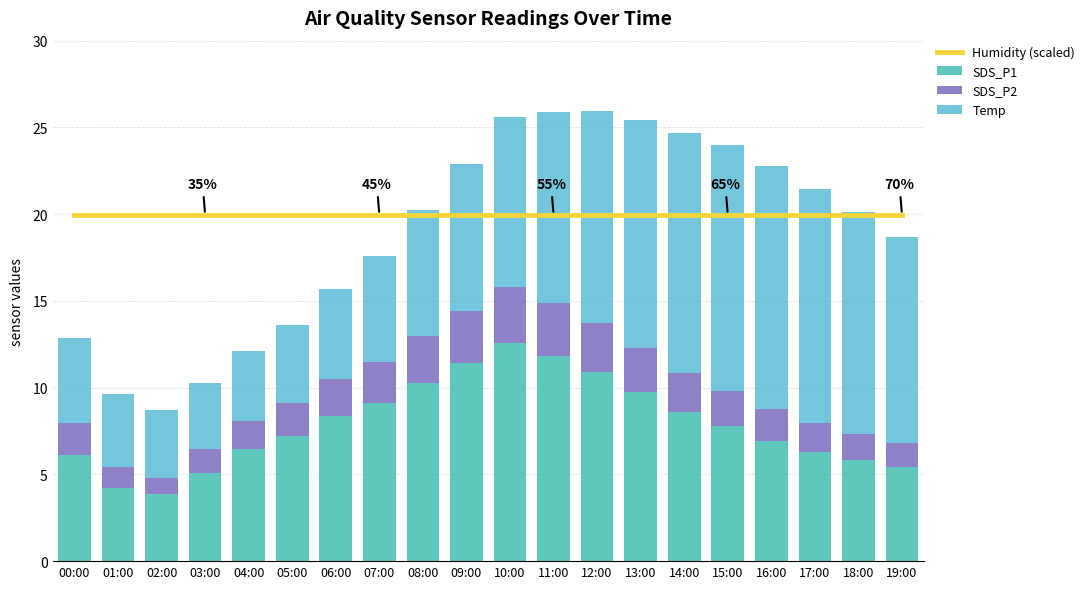

At which label does SDS_P1 reach its minimum?

02:00